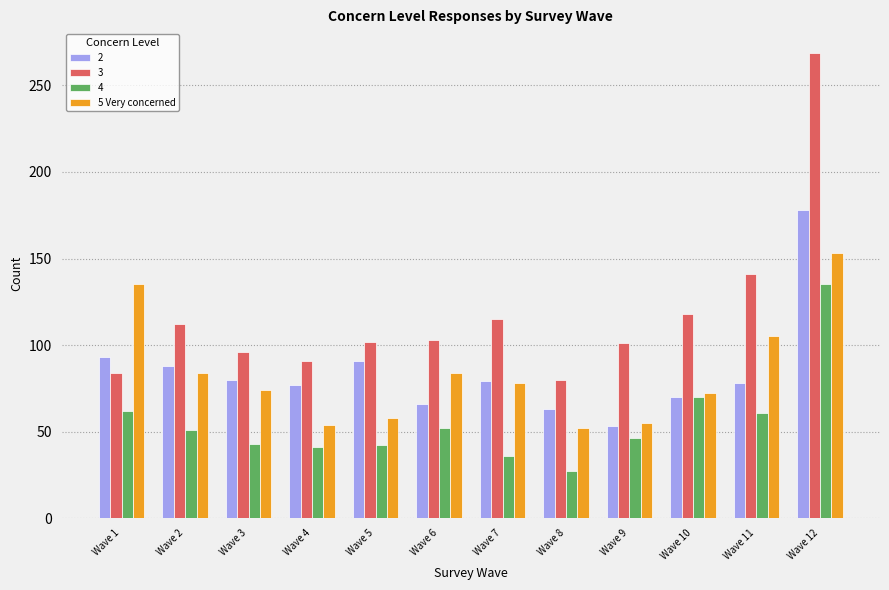

Which series has the widest spread of values?

3